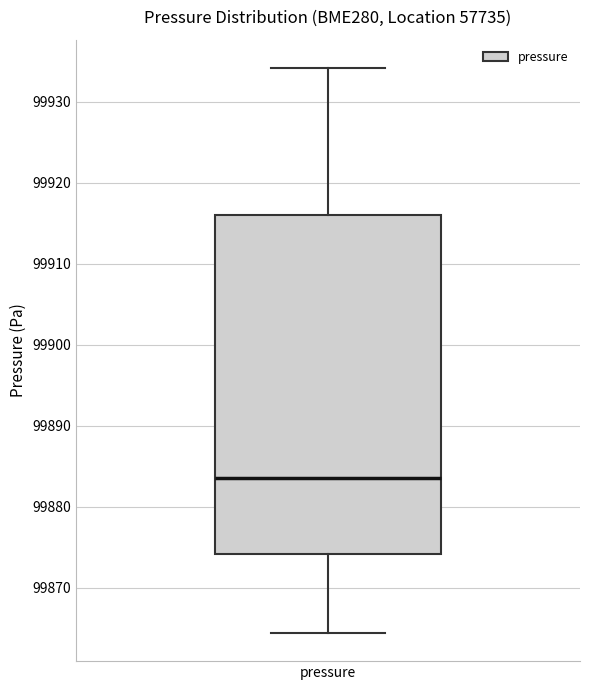

Transcribe this box plot: give where the median line is, the range the box spans, and where the two whiskers end, as read against the y-axis. The values are not printed on the chart, so give them approximately, as read against the axis.

median 99884, box 99874 to 99916, whiskers 99864 to 99934